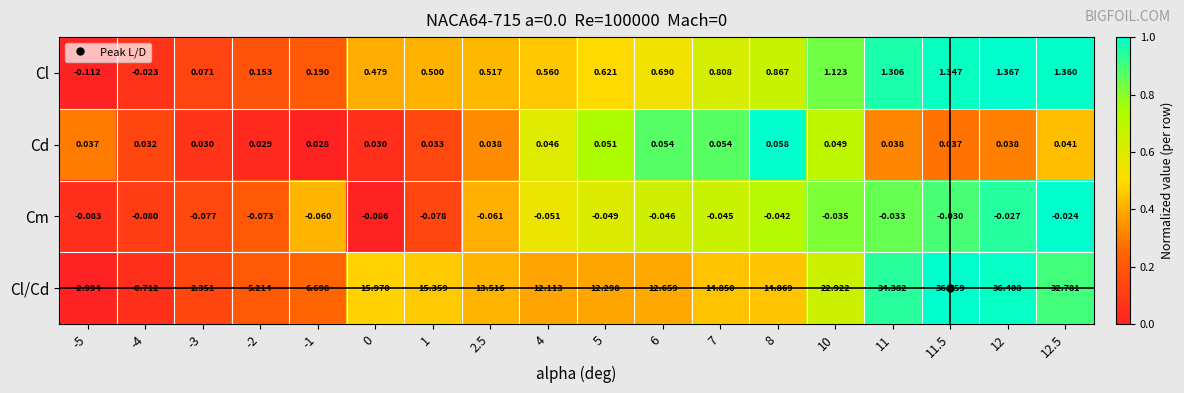

Between 0 and 11.5, which series saw the biggest shift?

Cl/Cd